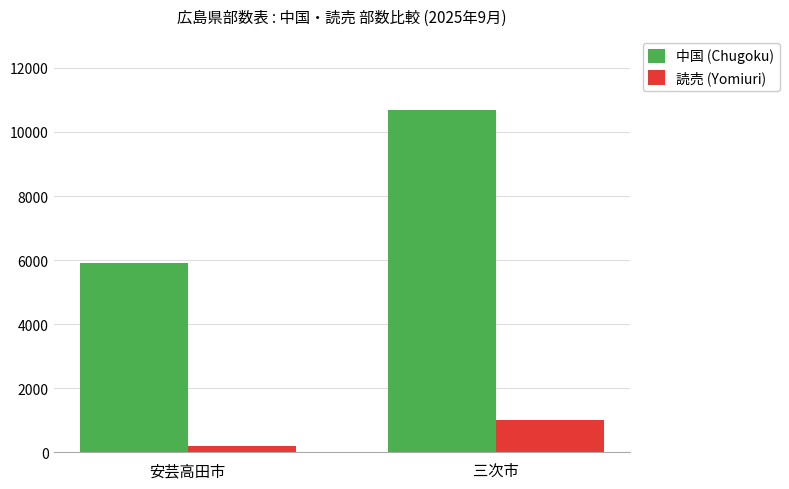

What is the sum of the 中国 (Chugoku) values at 三次市 and 安芸高田市?

16600